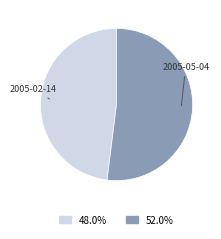

Is there a majority slice in this chart?

Yes